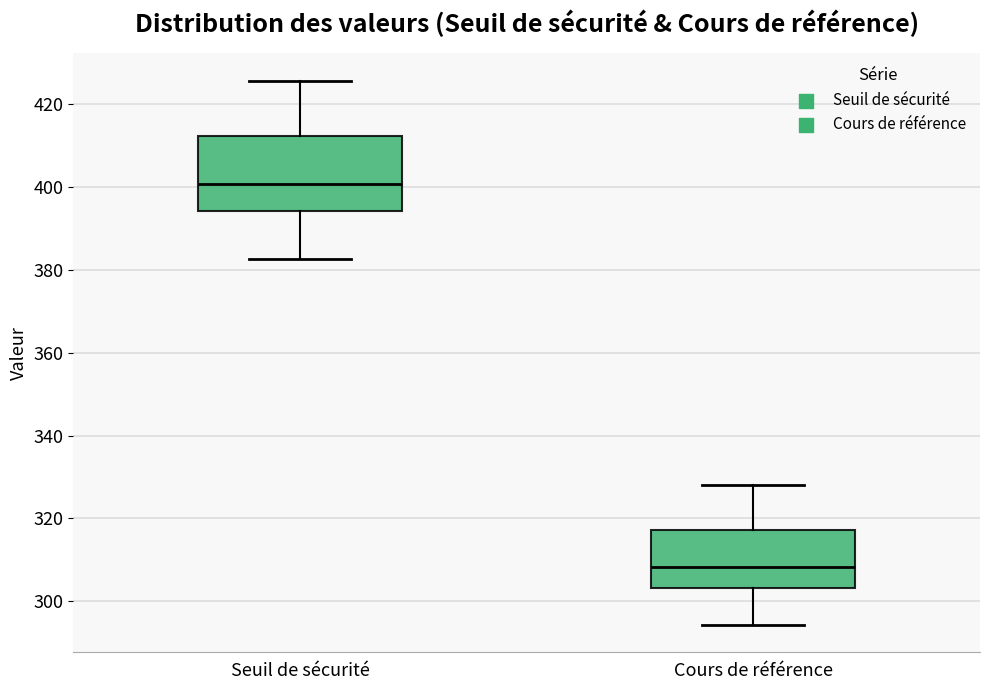

Reading left to right, transcribe this box plot: for each box, give where its median line is, the range the box spans, and where its two whiskers end, as read against the y-axis. The values are not printed on the chart, so give them approximately, as read against the axis.

Seuil de sécurité: median 400, box 394 to 412, whiskers 382 to 426
Cours de référence: median 308, box 304 to 318, whiskers 294 to 328